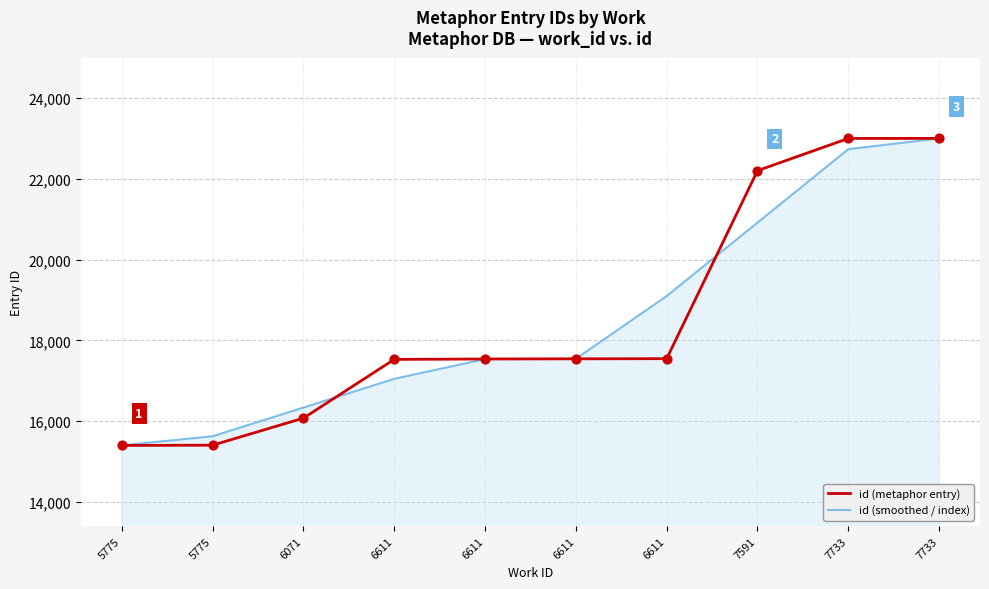

Which series has the largest total across all categories?

id (metaphor entry)